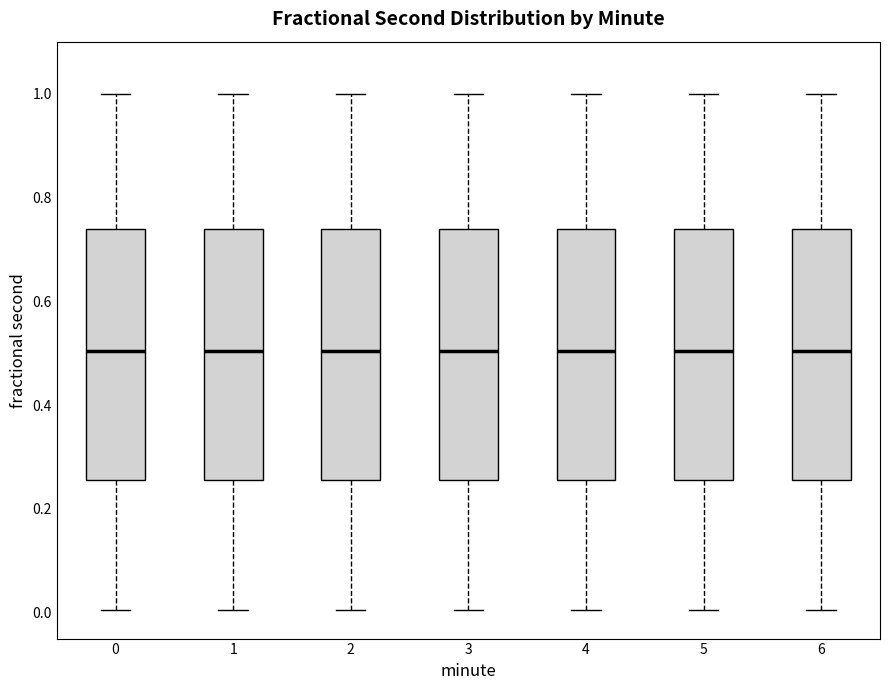

Reading left to right, transcribe this box plot: for each box, give where its median line is, the range the box spans, and where its two whiskers end, as read against the y-axis. The values are not printed on the chart, so give them approximately, as read against the axis.

0: median 0.50, box 0.26 to 0.74, whiskers 0.00 to 1.00
1: median 0.50, box 0.26 to 0.74, whiskers 0.00 to 1.00
2: median 0.50, box 0.26 to 0.74, whiskers 0.00 to 1.00
3: median 0.50, box 0.26 to 0.74, whiskers 0.00 to 1.00
4: median 0.50, box 0.26 to 0.74, whiskers 0.00 to 1.00
5: median 0.50, box 0.26 to 0.74, whiskers 0.00 to 1.00
6: median 0.50, box 0.26 to 0.74, whiskers 0.00 to 1.00